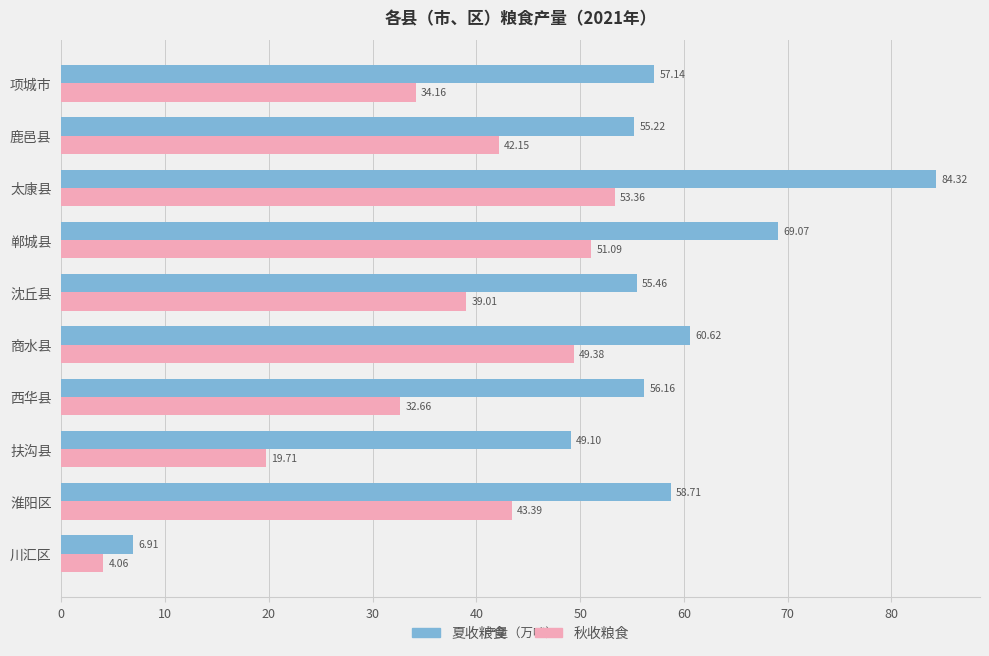

How many distinct data groups are displayed?

2